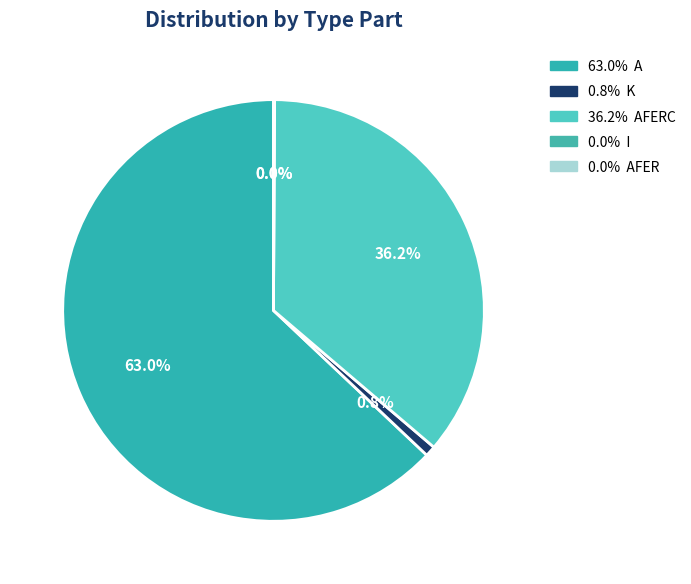

Rank the categories by value from lowest to highest.

I, AFER, K, AFERC, A